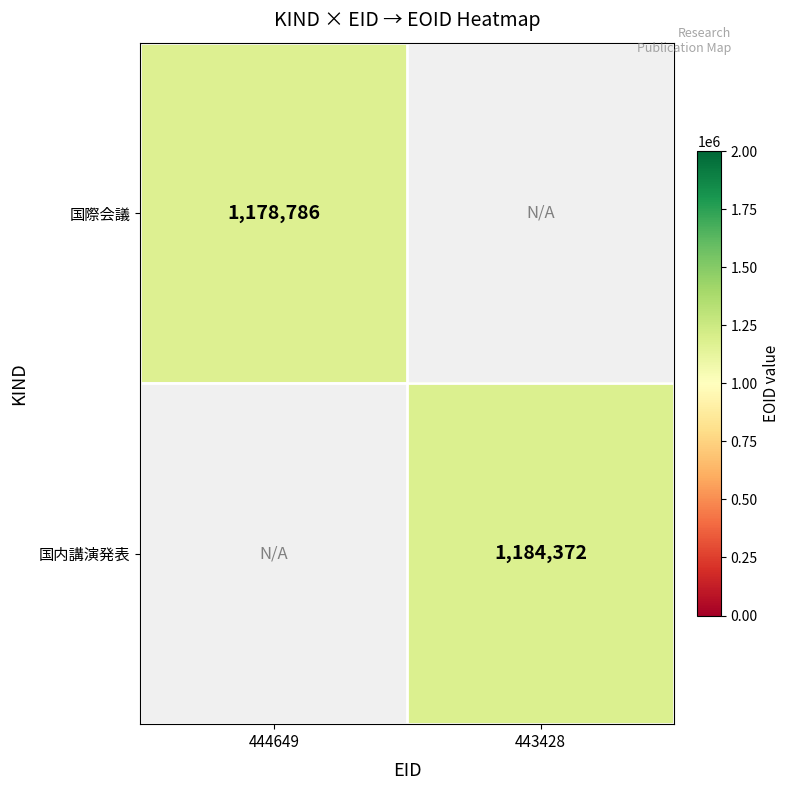

Is it true that 国内講演発表 equals 525179 at 443428?

False